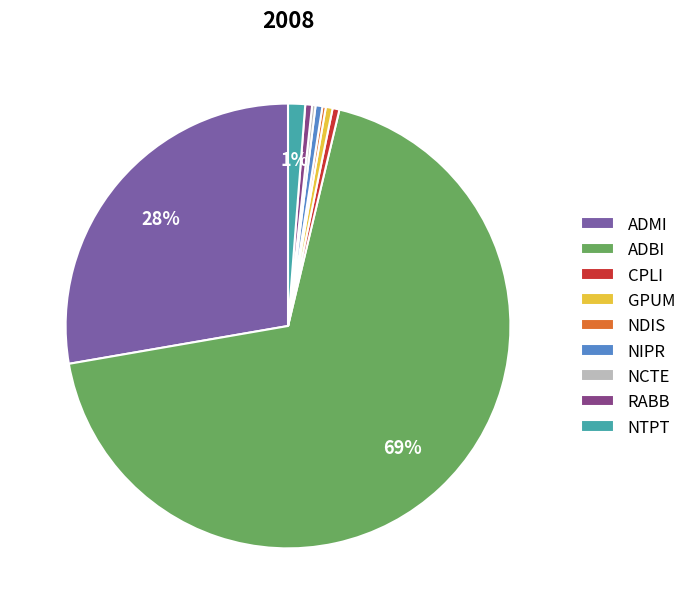

True or false: CPLI accounts for 0% of the total.

True